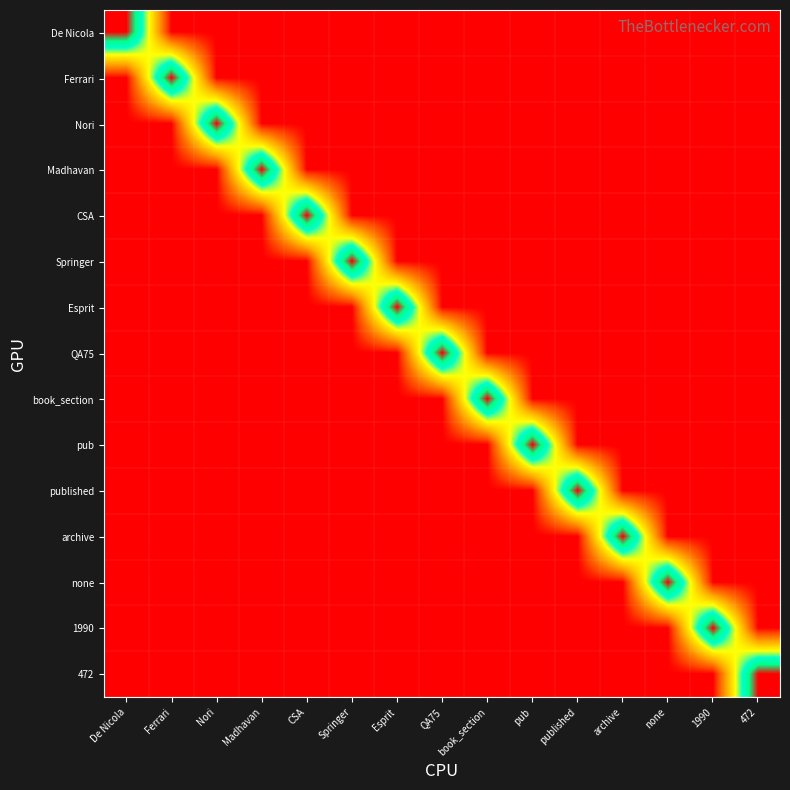

At which category is the sum across all series the highest?

De Nicola